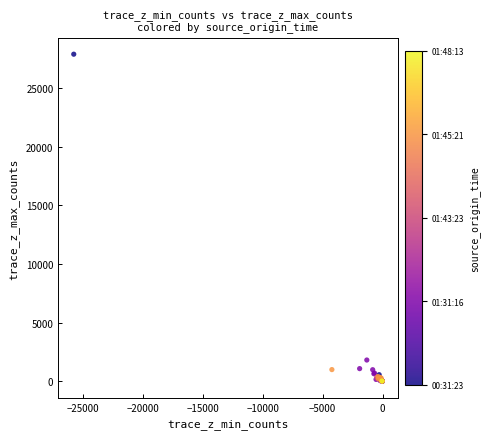

What Y value in the scatter plot is closest to 13945?

1828.3